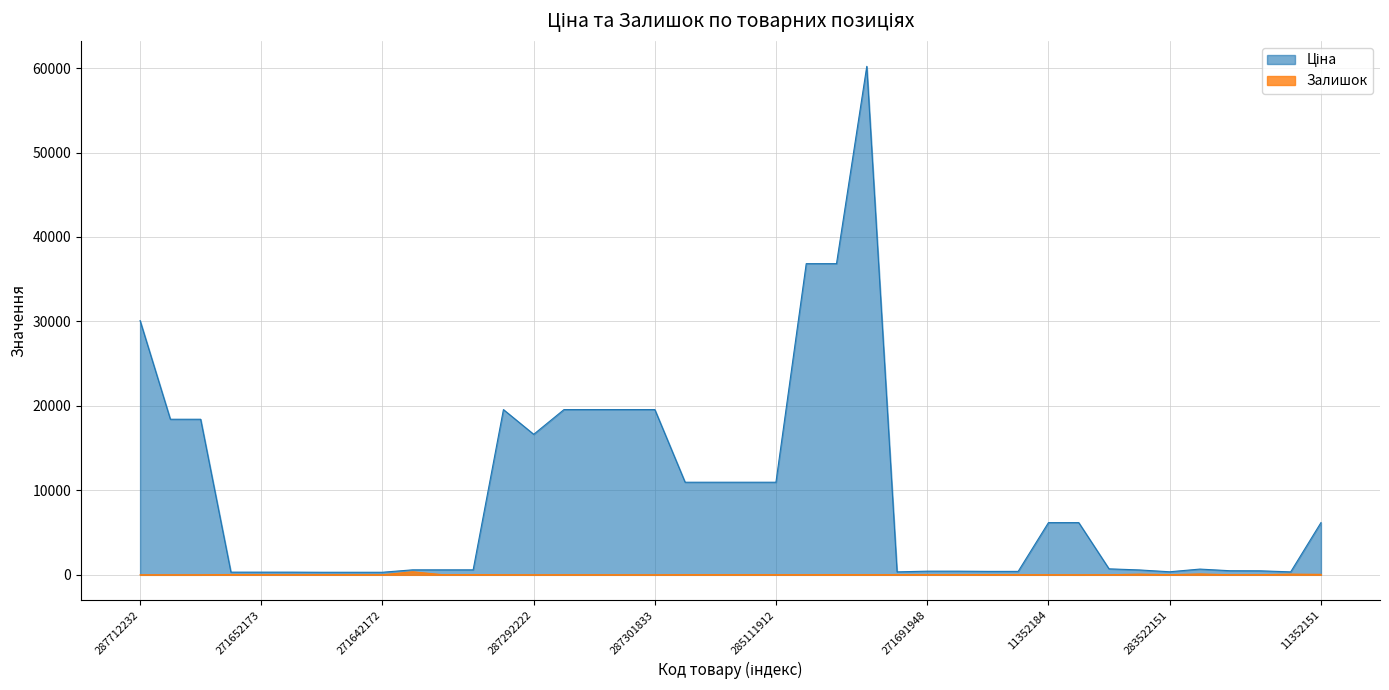

List the series in order of their overall mean, lowest first.

Залишок, Ціна